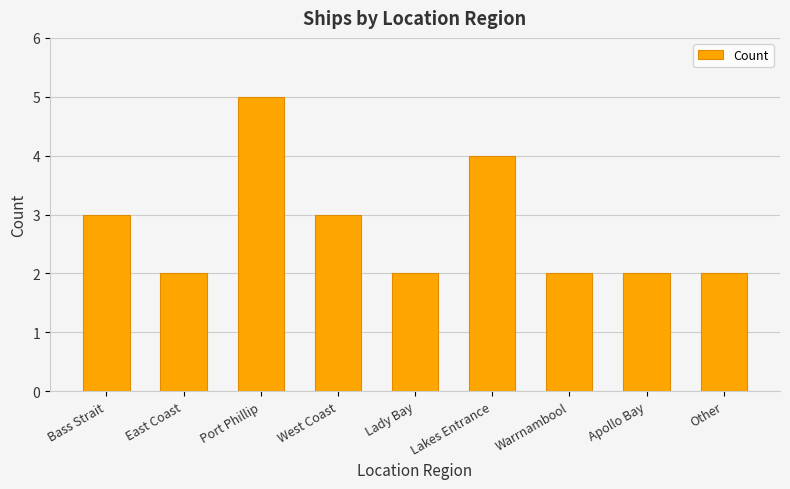

What is the smallest value displayed?

2